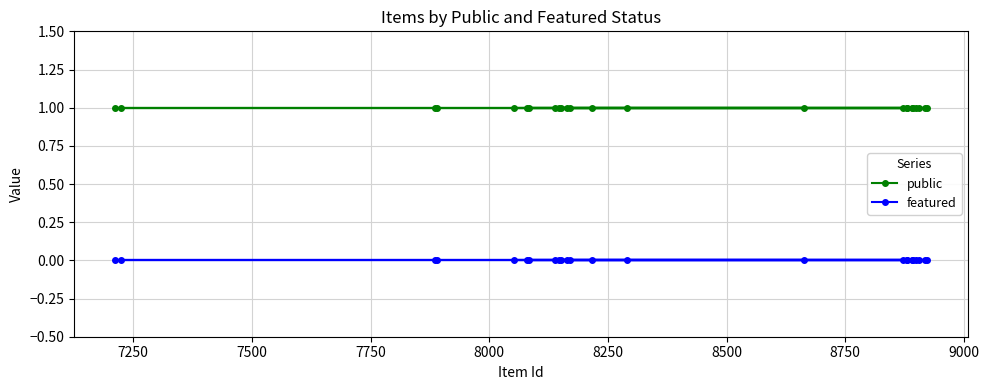

Which series has the largest total across all categories?

public